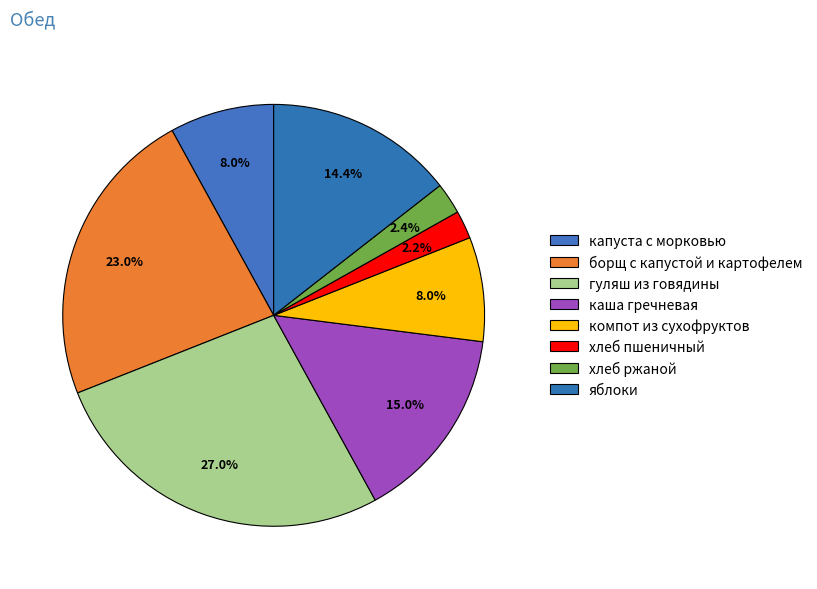

To the nearest percent, what is the average slice percentage?

12%